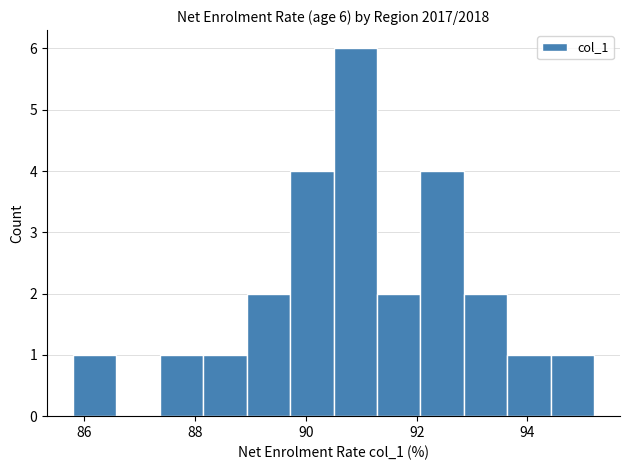

Around what value on the x-axis is the tallest bar? Give the approximate position of its centre, as read against the axis.

90.8